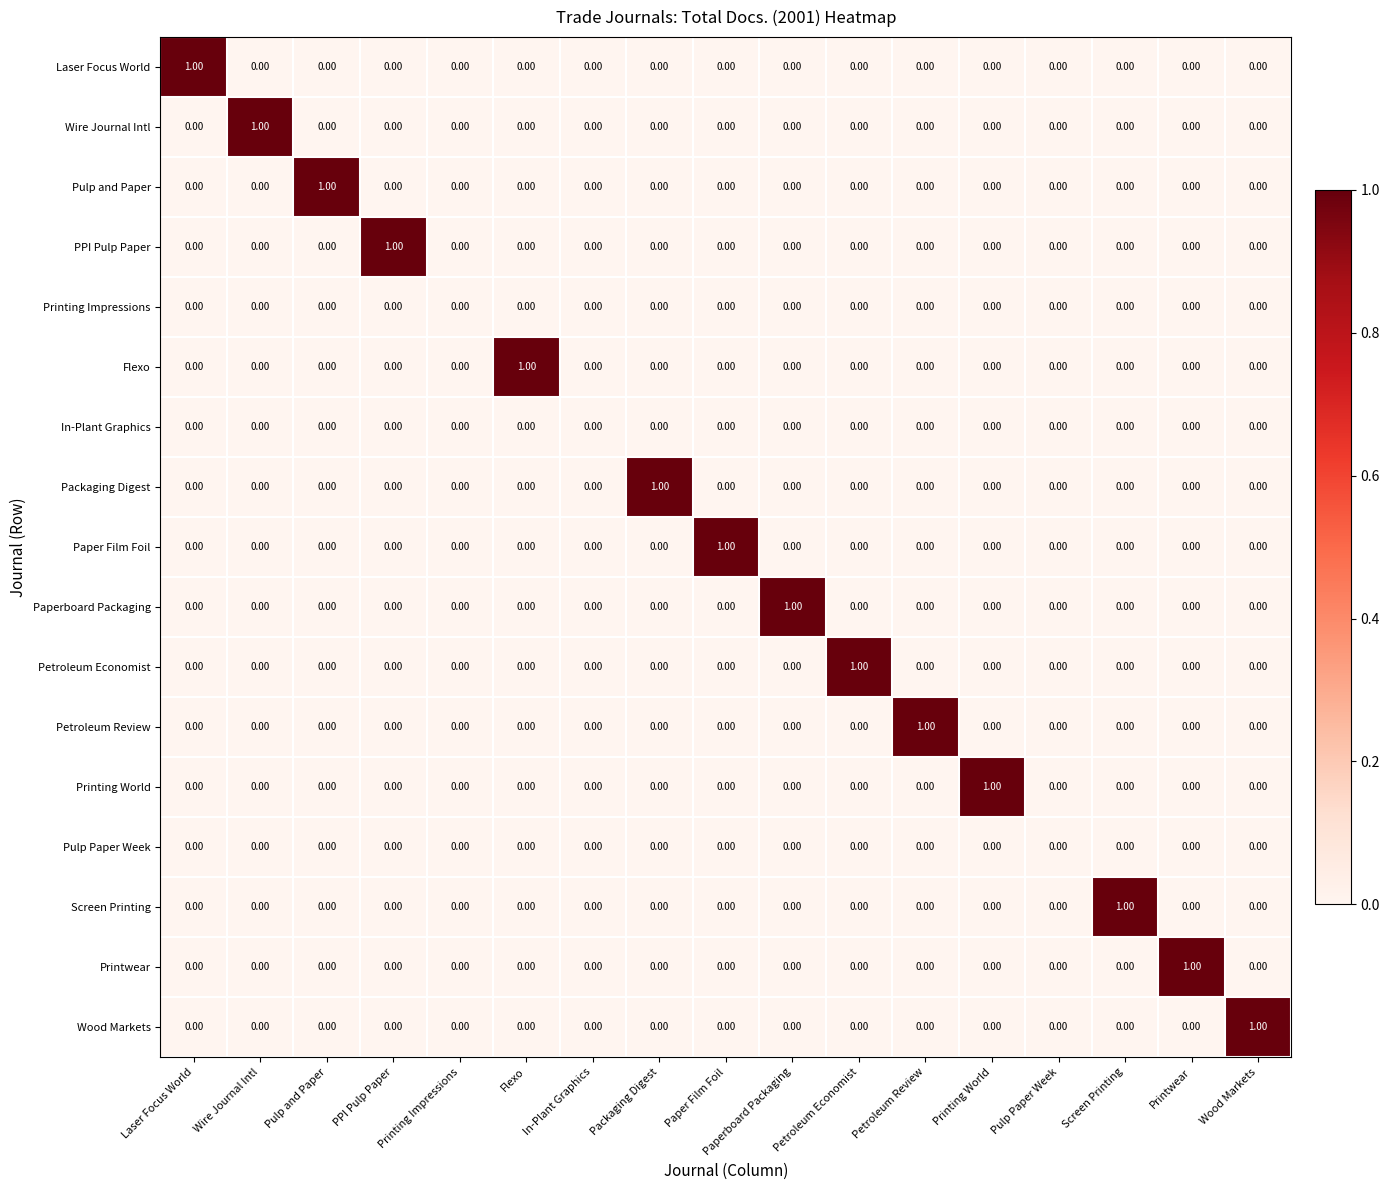

How many values in the Wire Journal Intl series exceed 0?

1